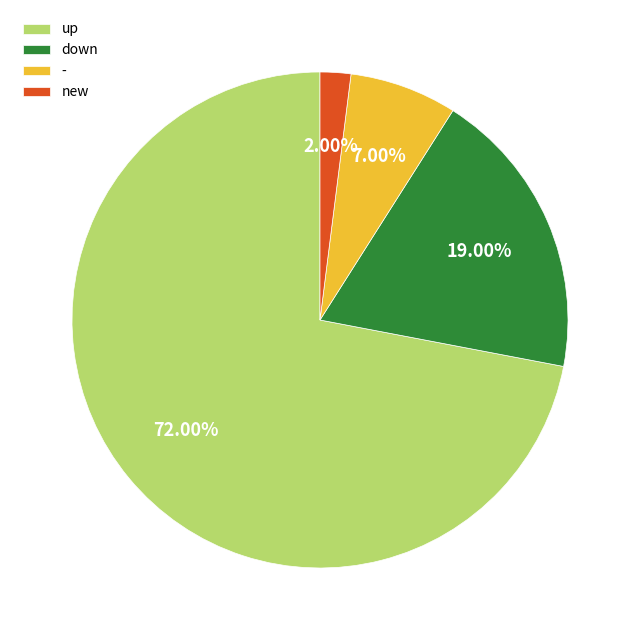

To the nearest percent, what is the difference between the largest and smallest slice percentages?

70%